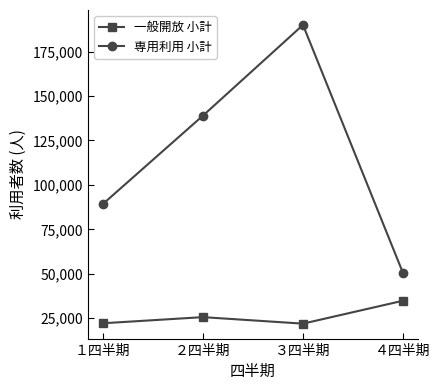

What is the minimum value shown in the chart?

21904